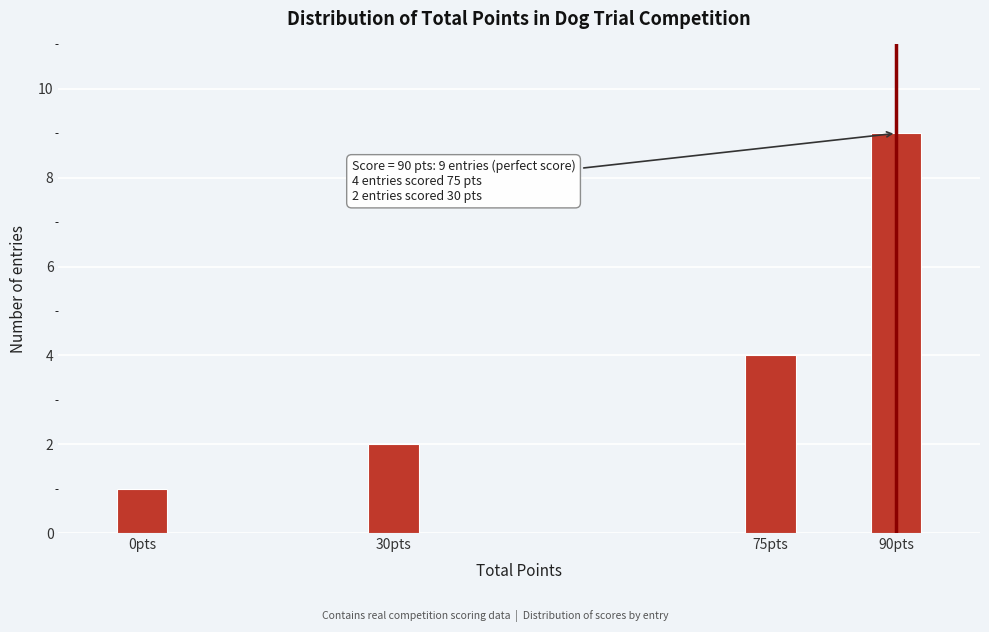

Reading right to left, what are all the values shown in this chart?

9	4	2	1